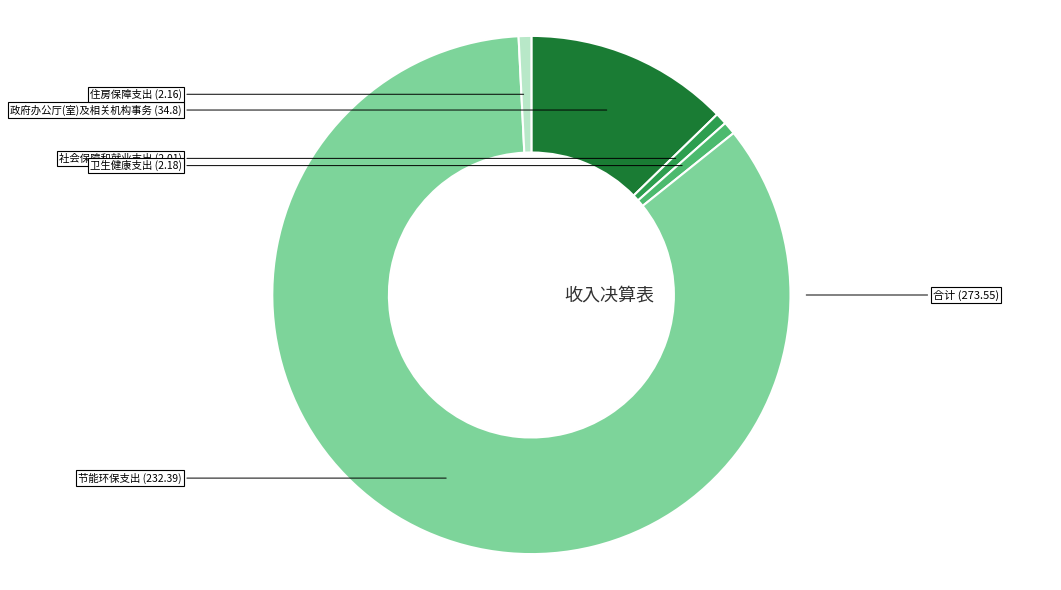

Does any single category account for the majority?

Yes